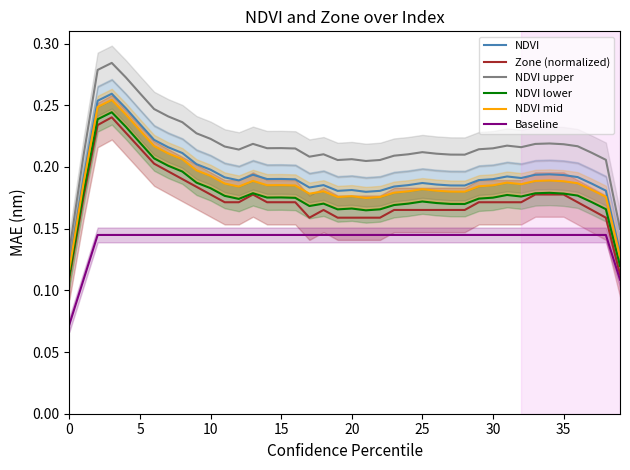

What is the value of the Baseline point at the 5th from the left?

0.1